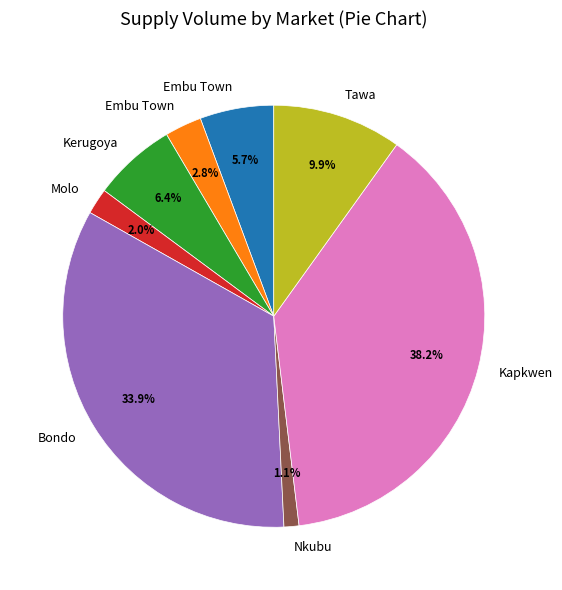

Count the number of slices in the pie.

8